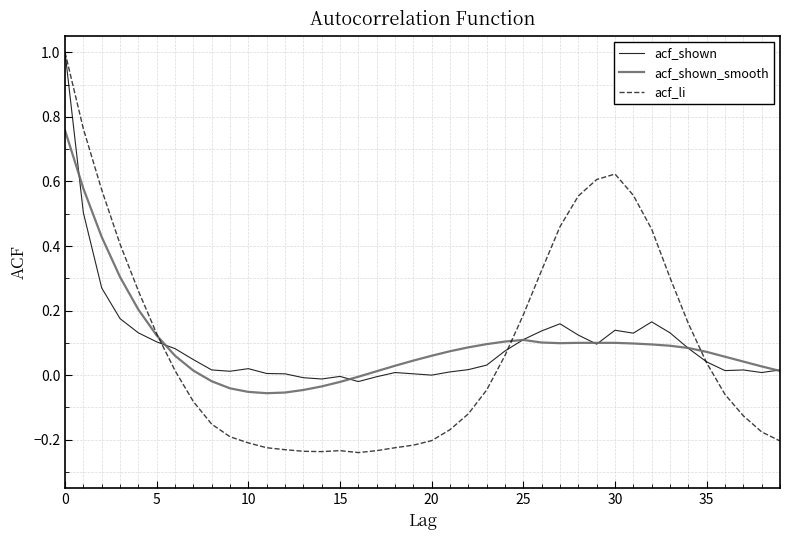

What are all the series names shown in the legend?

acf_shown, acf_shown_smooth, acf_li